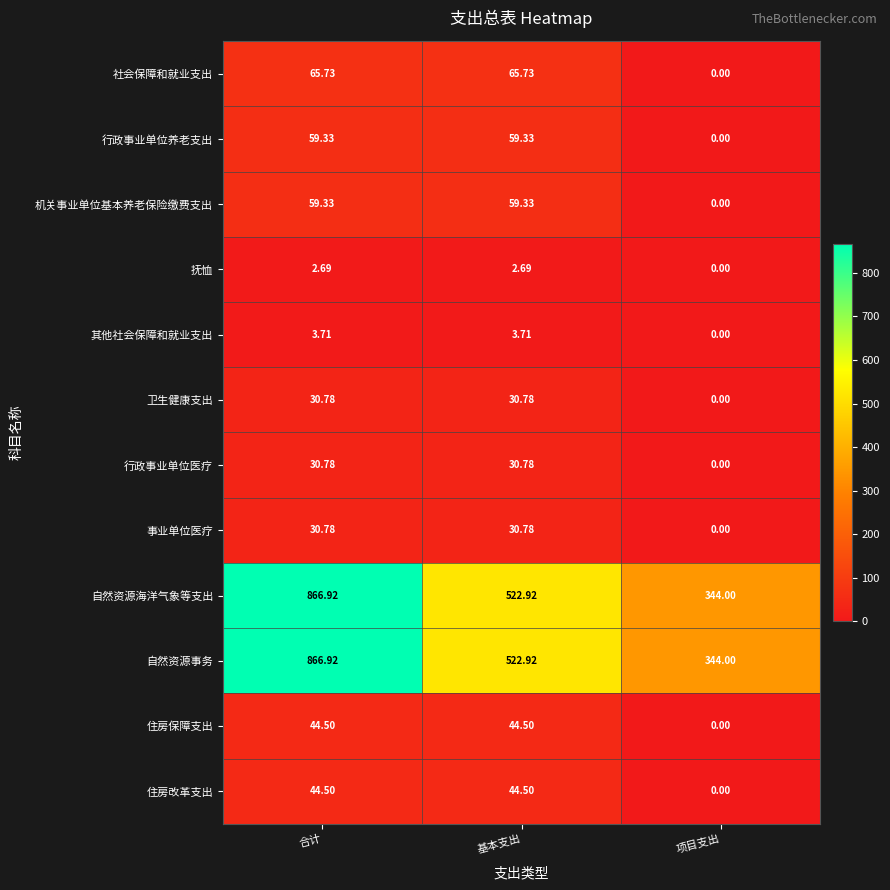

Which category has the lowest value across all series?

项目支出